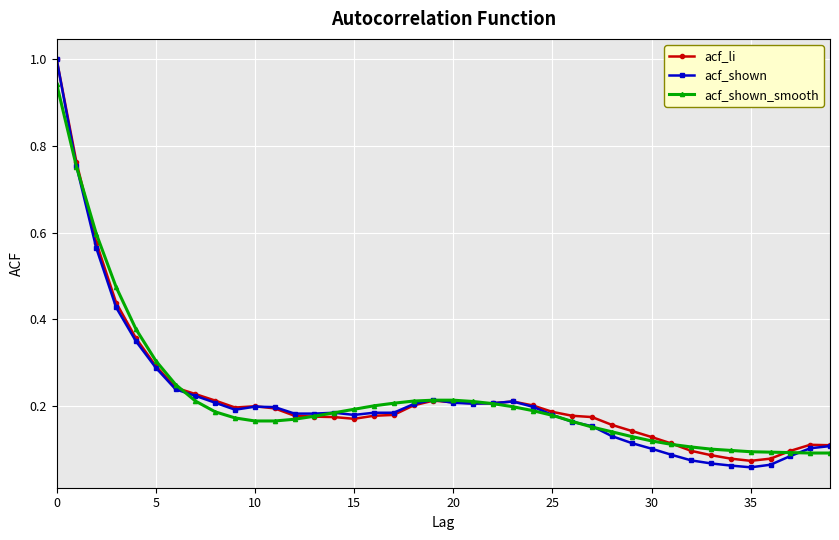

What is the maximum value shown in the chart?

1.0